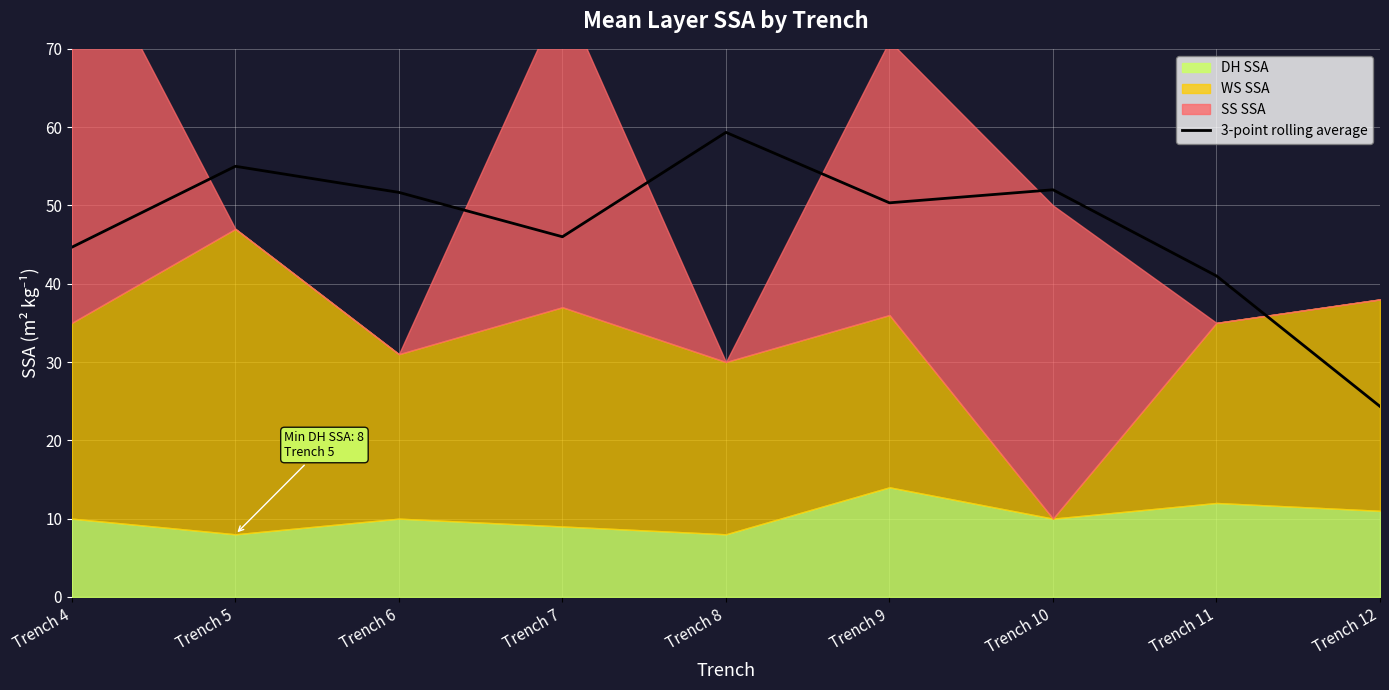

At which label does 3-point rolling average reach its peak?

Trench 8